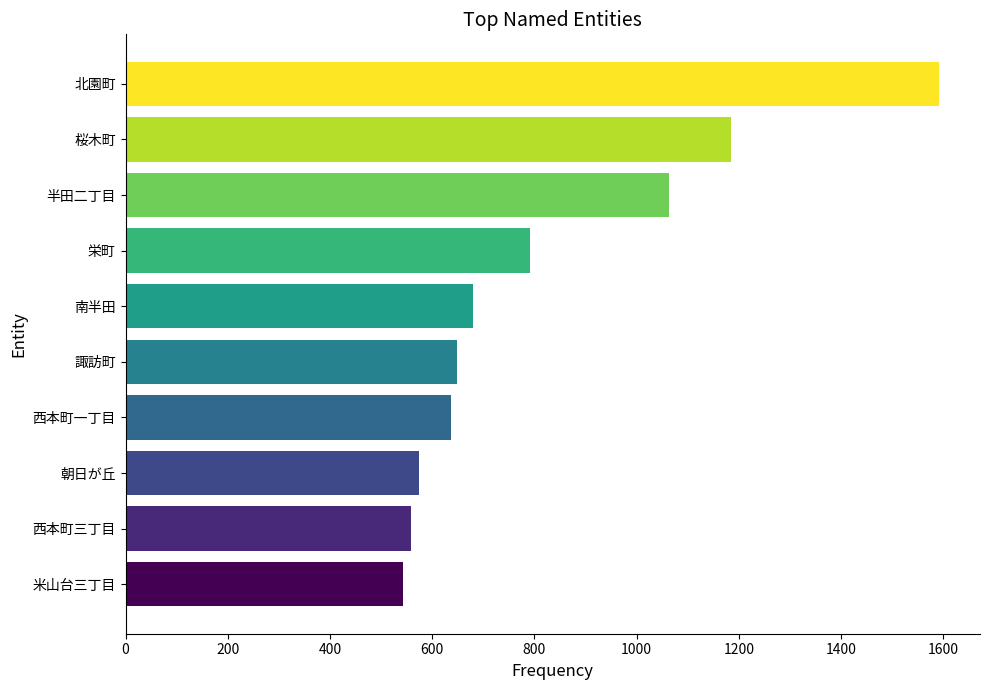

What is the change in value from 朝日が丘 to 南半田?

+105